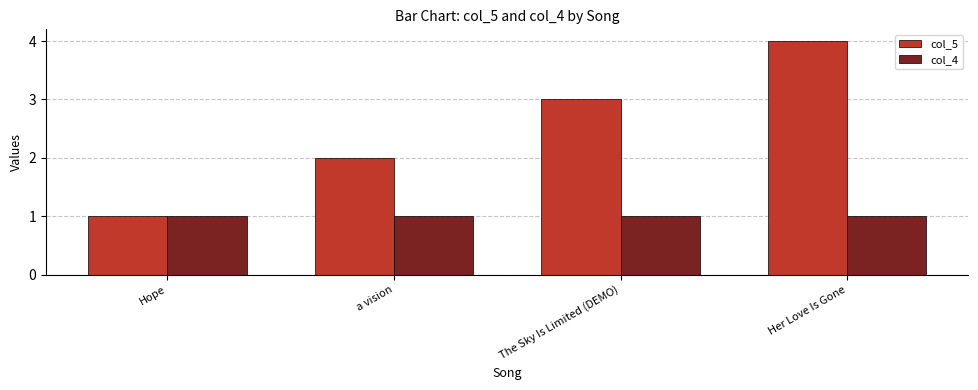

What is the sum of the col_4 values at a vision and The Sky Is Limited (DEMO)?

2